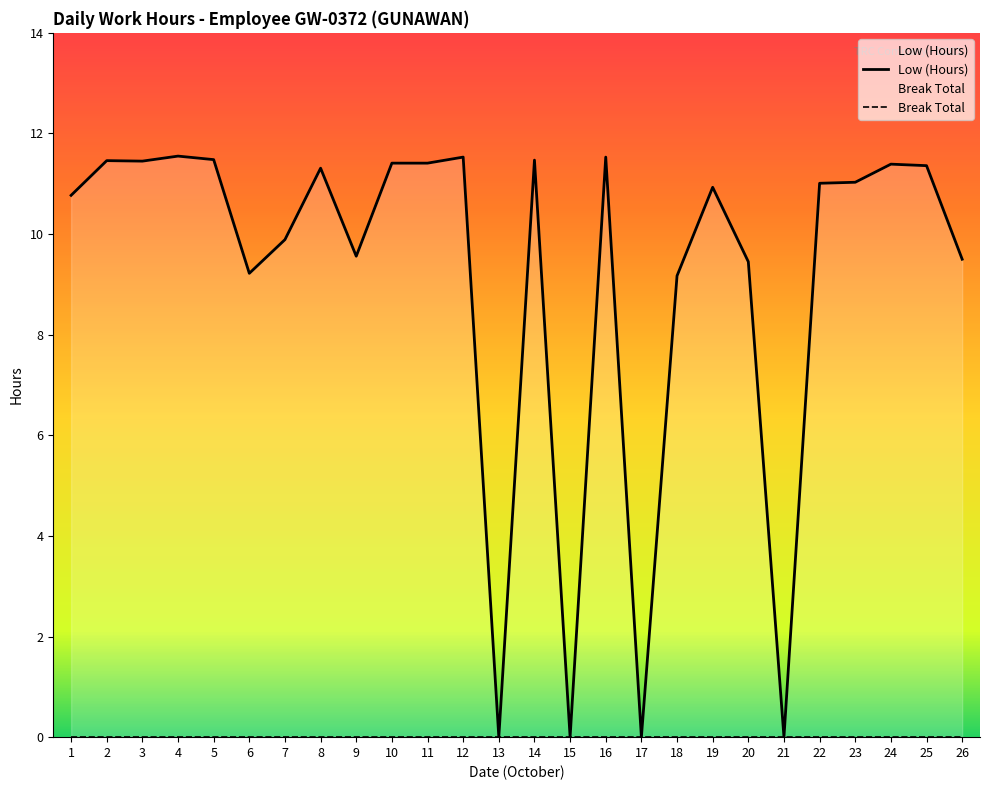

Reading left to right, transcribe all the data shown in this chart.

1=10.8	2=11.5	3=11.4	4=11.6	5=11.5	6=9.2	7=9.9	8=11.3	9=9.6	10=11.4	11=11.4	12=11.5	13=0.0	14=11.5	15=0.0	16=11.5	17=0.0	18=9.2	19=10.9	20=9.4	21=0.0	22=11.0	23=11.0	24=11.4	25=11.4	26=9.5